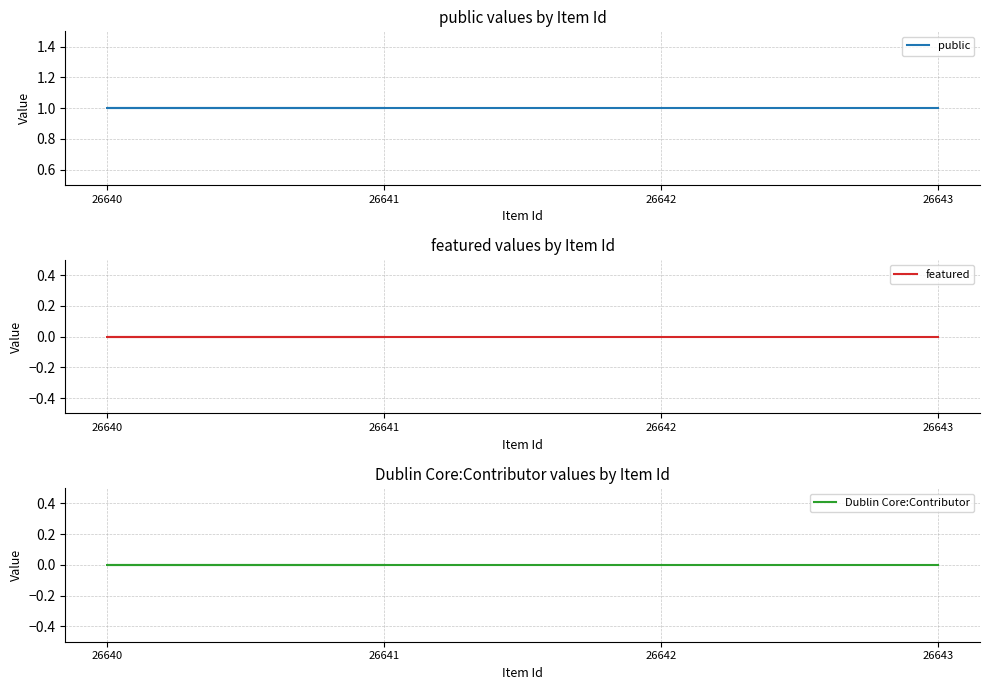

Reading left to right, list all the values displayed in this chart.

public: 26641=1	26640=1	26642=1	26643=1
featured: 26641=0	26640=0	26642=0	26643=0
Dublin Core:Contributor: 26641=0	26640=0	26642=0	26643=0